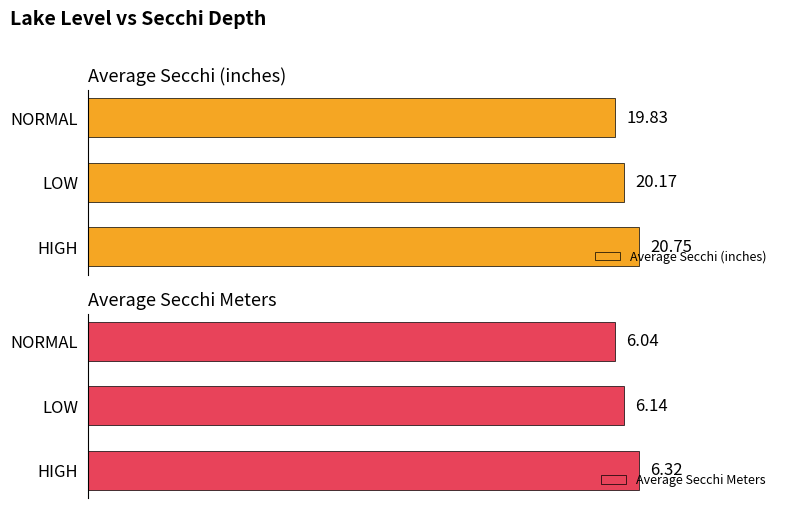

How many bars are there in total?

6